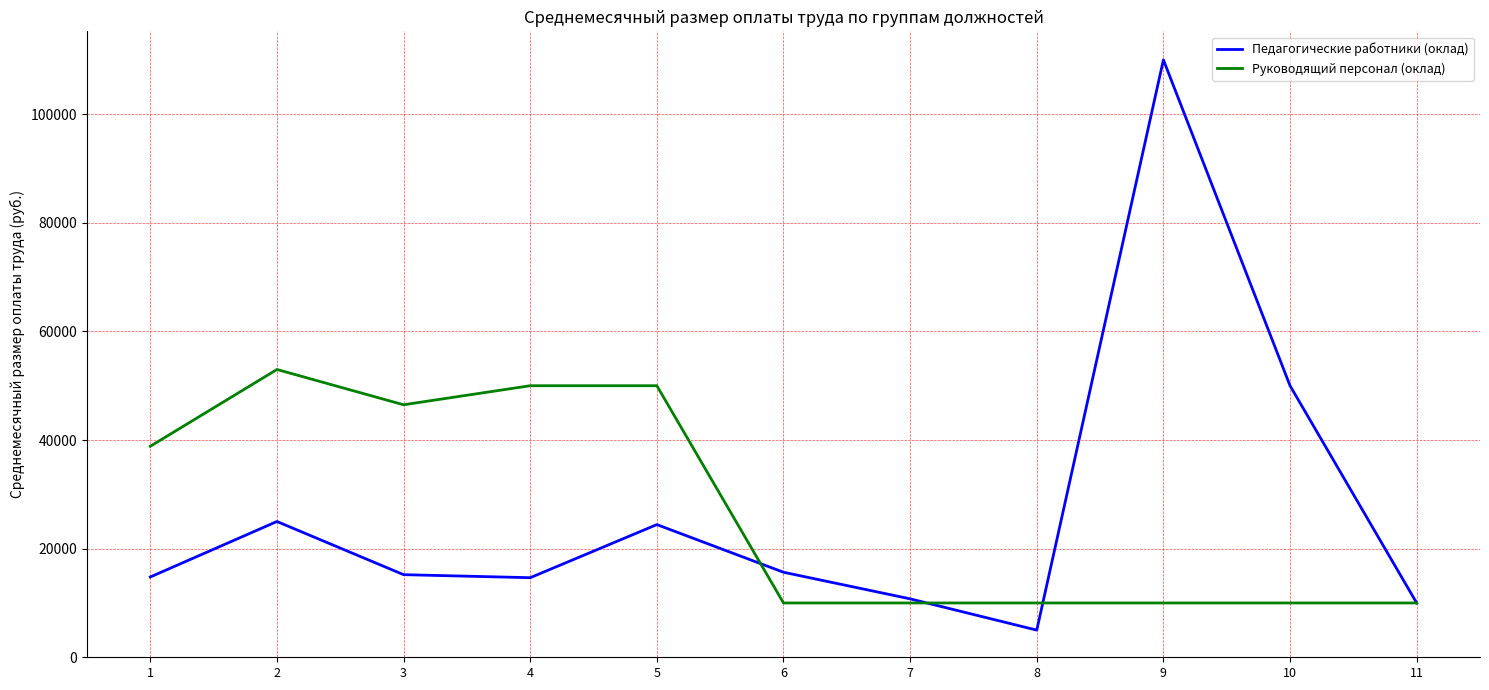

The Педагогические работники (оклад) series shows 15211.2 at 3. True or false?

True